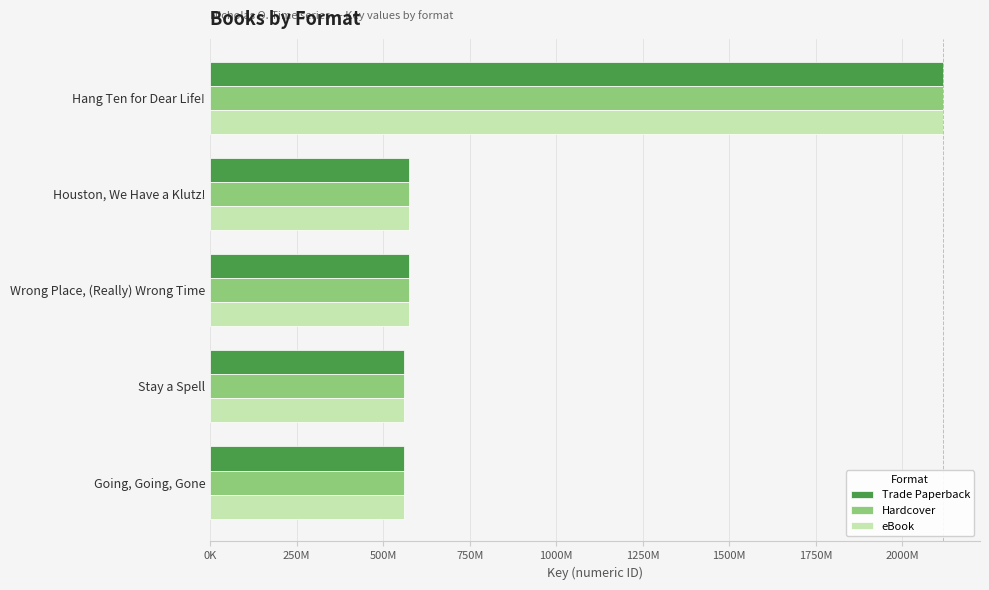

What are all the series names shown in the legend?

Trade Paperback, Hardcover, eBook